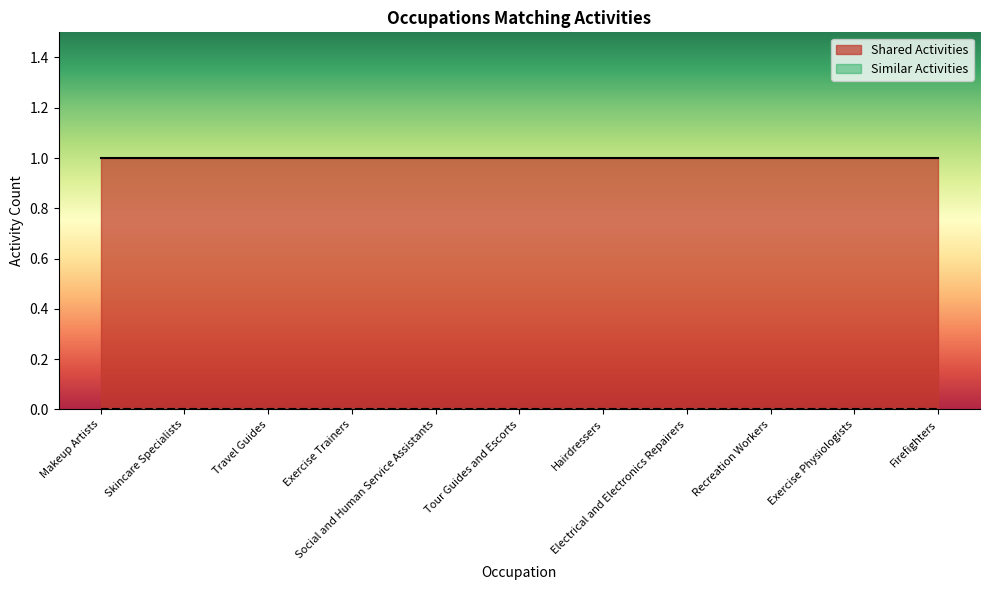

What are all the series names shown in the legend?

Shared Activities, Similar Activities